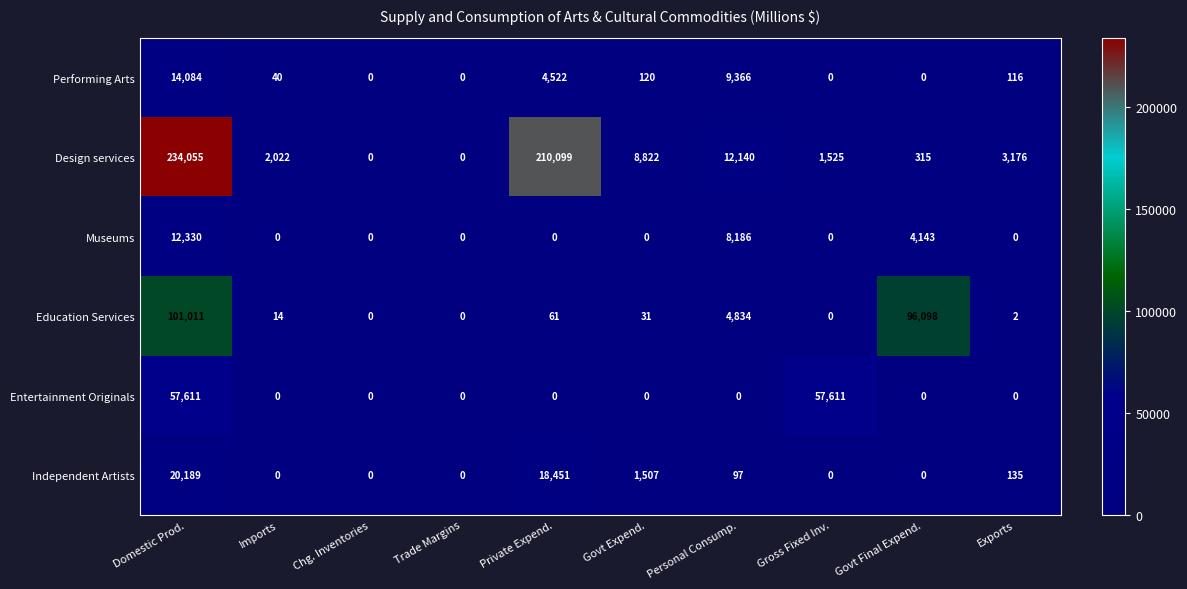

What is the total value across all series at Private Expend.?

233133